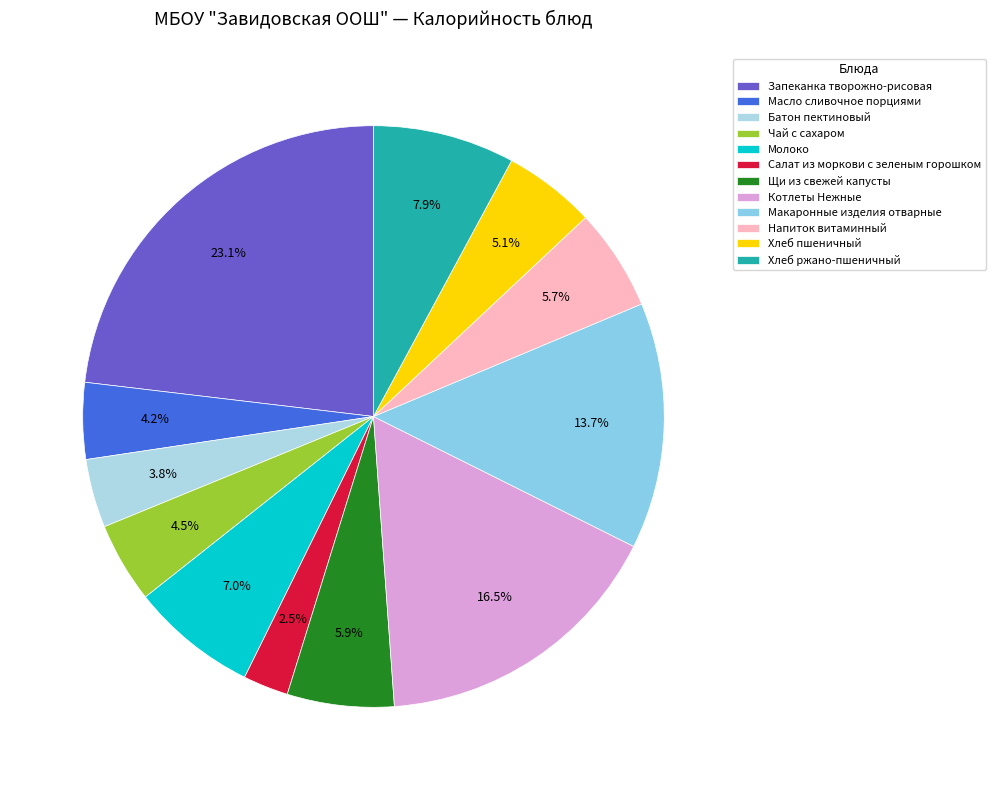

Does Масло сливочное порциями represent more than half of the total?

No